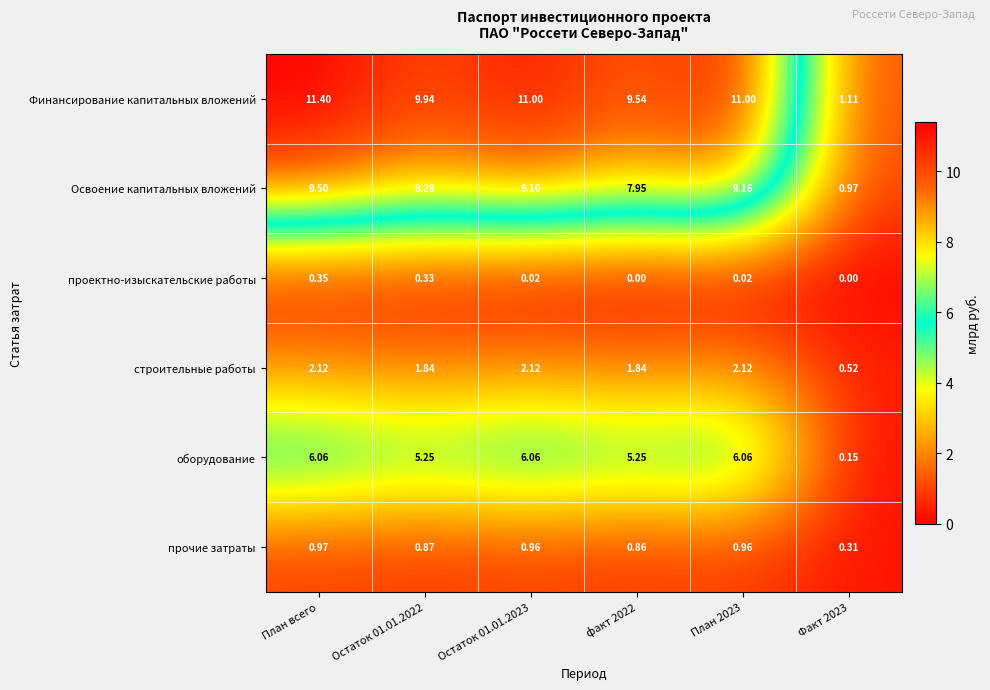

At which category is the sum across all series the highest?

План всего